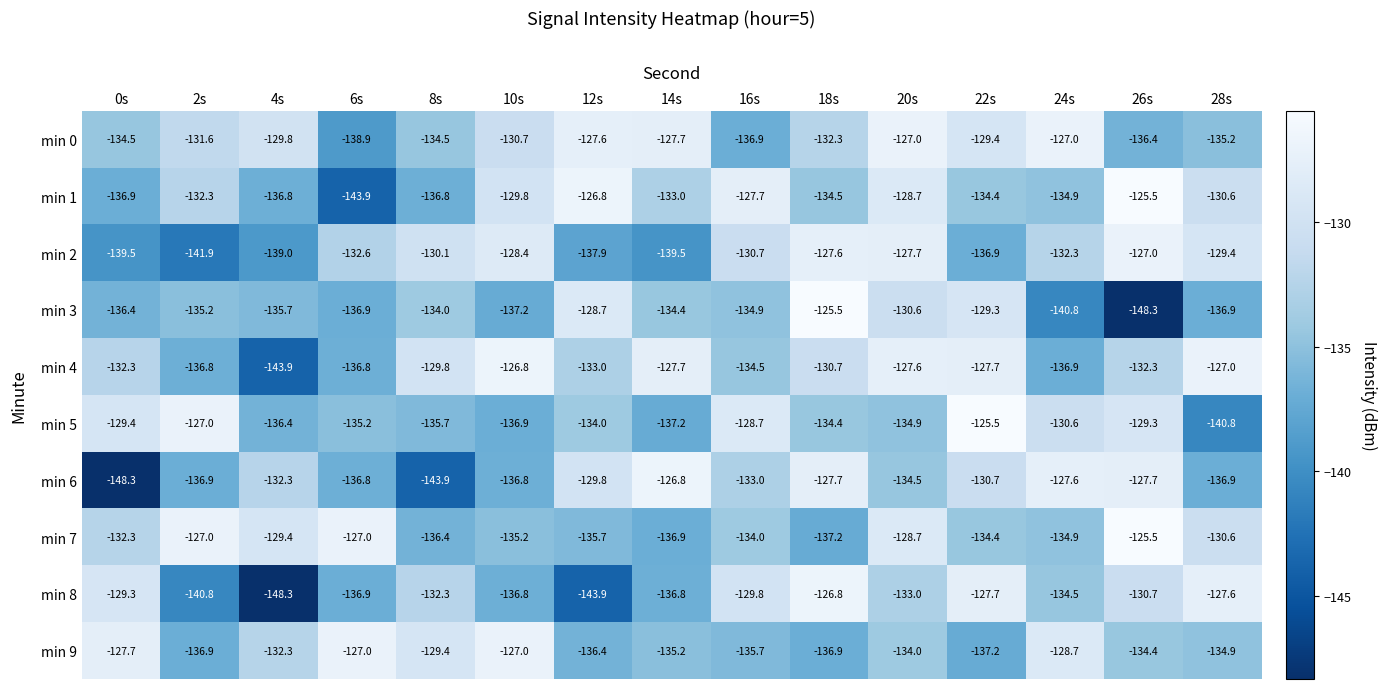

Read the min 4 value at 2s.

-136.8